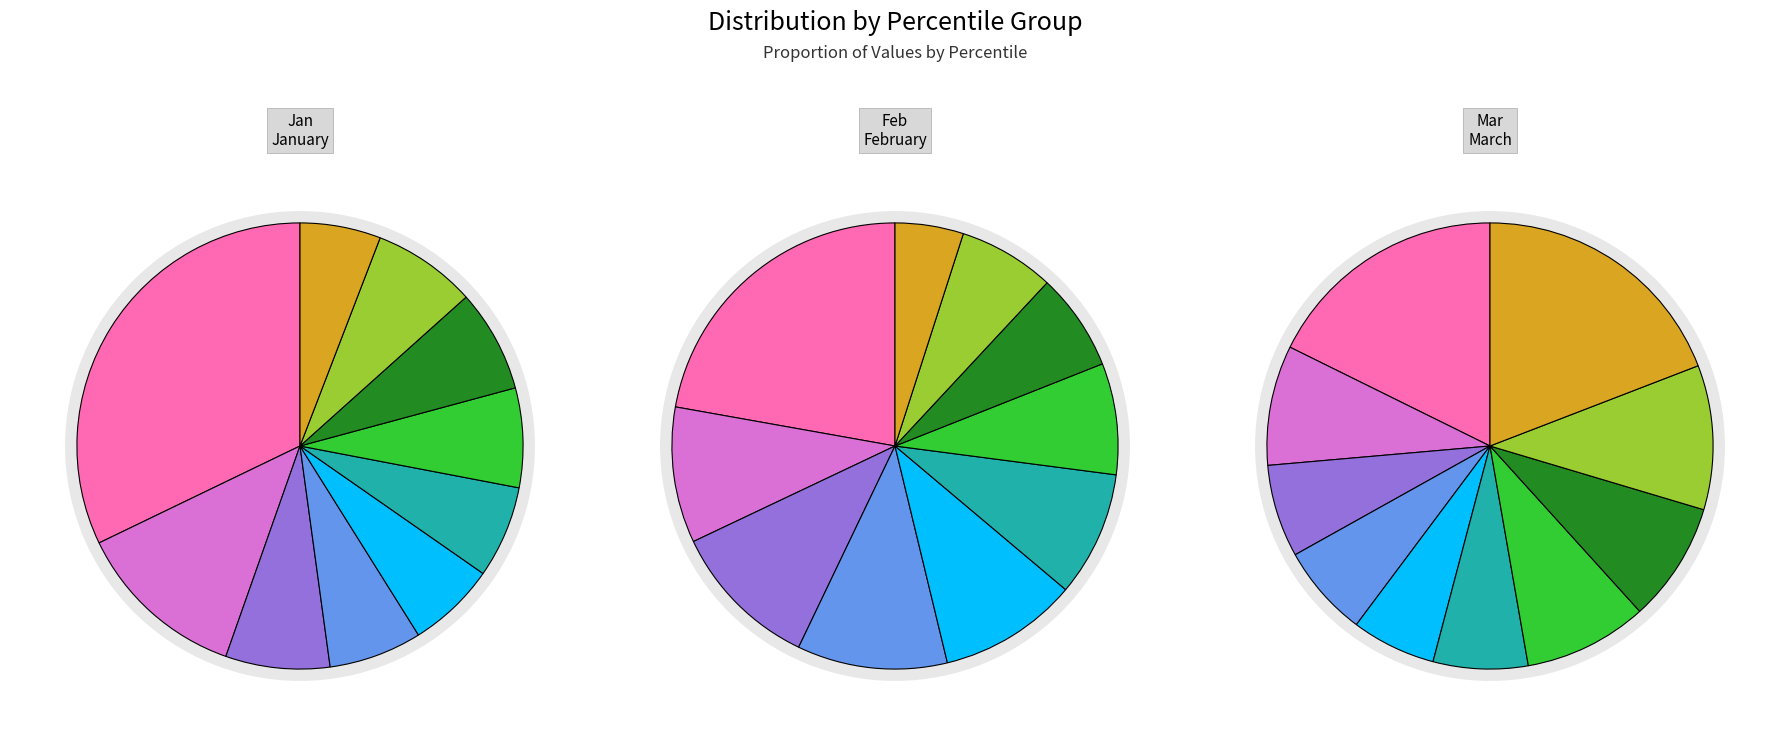

Rank the categories by Jan value from lowest to highest.

pct95, pct45, pct55, pct35, pct65, pct75, pct85, pct25, pct15, pct05